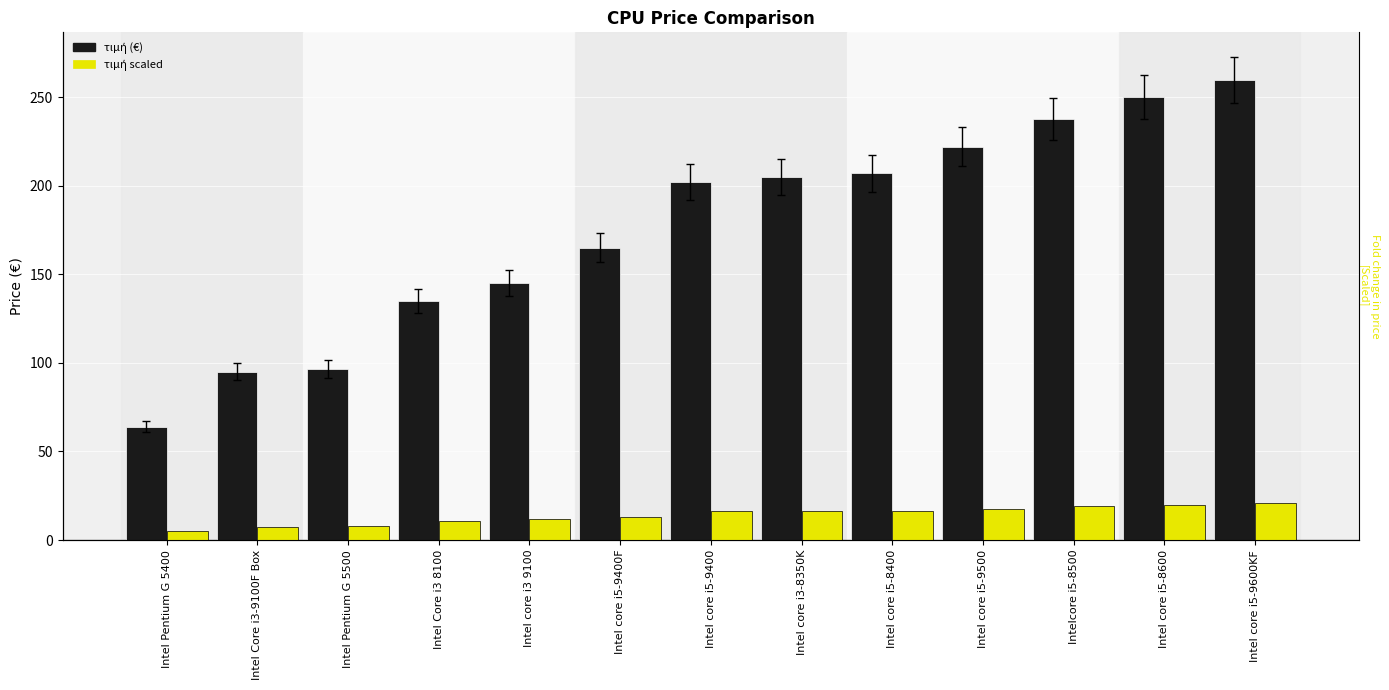

How many series are shown in this chart?

2